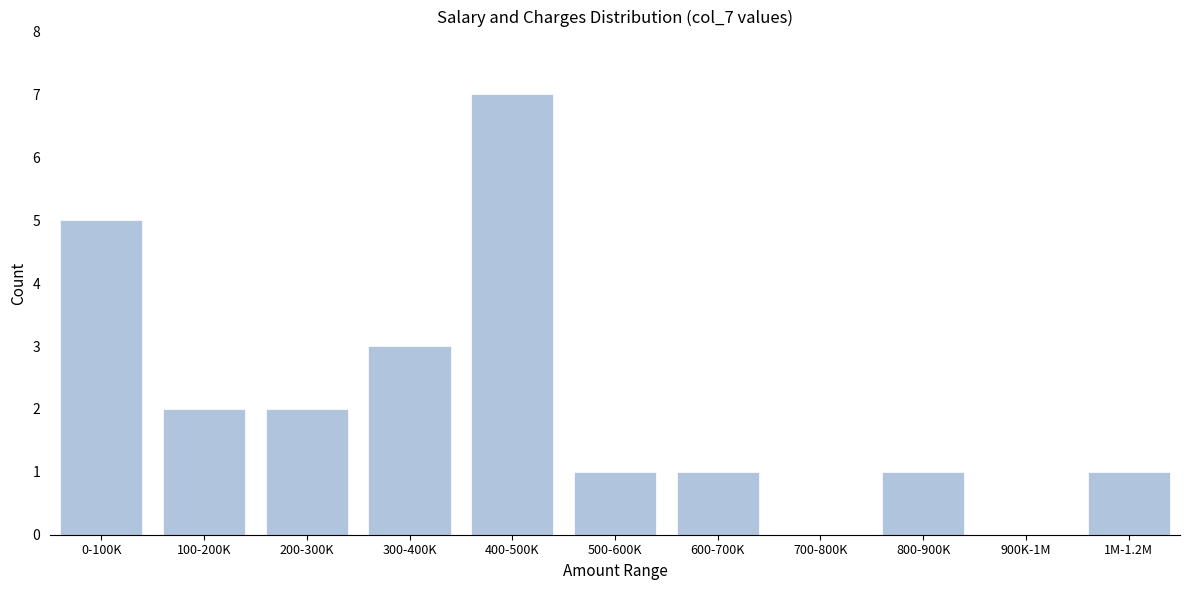

Reading right to left, list all the values displayed in this chart.

1M-1.2M=1	900K-1M=0	800-900K=1	700-800K=0	600-700K=1	500-600K=1	400-500K=7	300-400K=3	200-300K=2	100-200K=2	0-100K=5